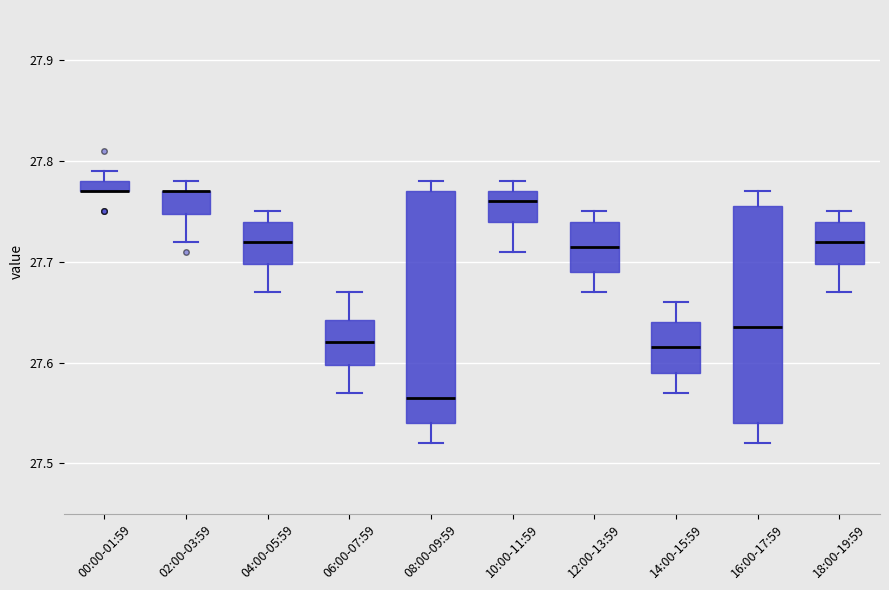

Where does the upper whisker of the box for 16:00-17:59 end on the y-axis? The values are not printed on the chart, so give them approximately, as read against the axis.

27.77